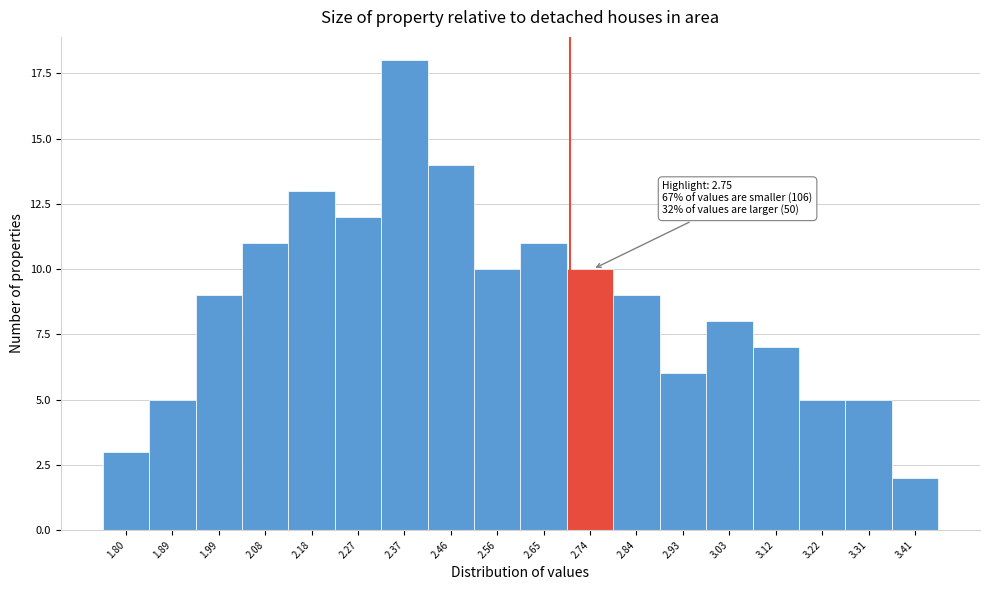

Reading left to right, transcribe all the data shown in this chart.

1.80=3	1.89=5	1.99=9	2.08=11	2.18=13	2.27=12	2.37=18	2.46=14	2.56=10	2.65=11	2.74=10	2.84=9	2.93=6	3.03=8	3.12=7	3.22=5	3.31=5	3.41=2